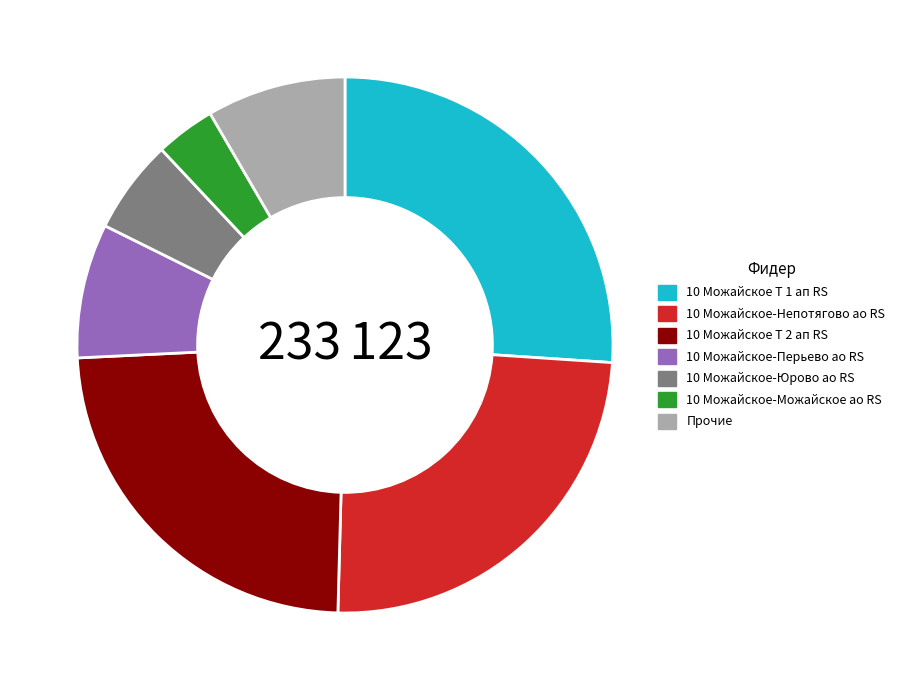

Is the sum of 10 Можайское-Можайское ао RS and 10 Можайское Т 1 ап RS greater than half?

No